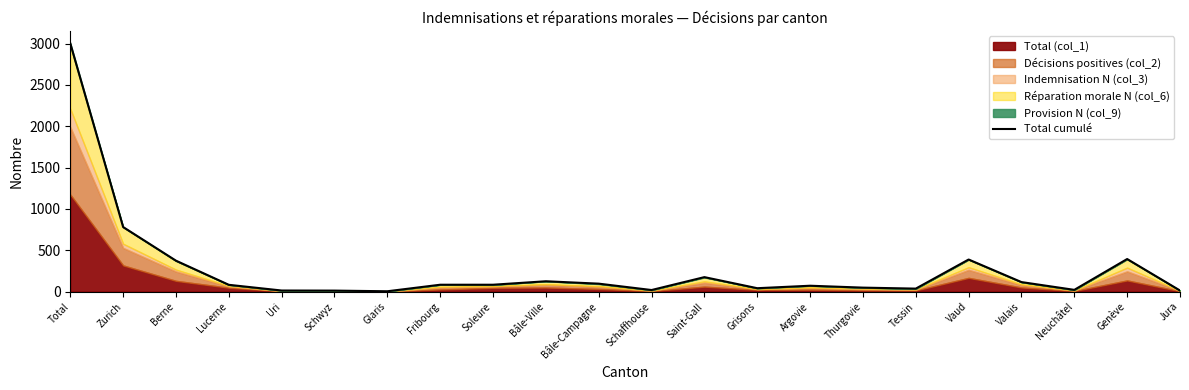

At which label is the value closest to 1504?

Zurich